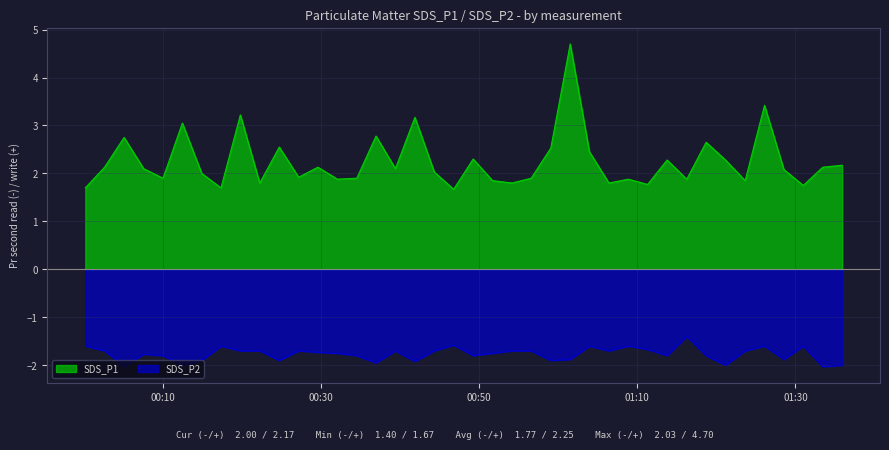

Count the number of categories in the chart.

40